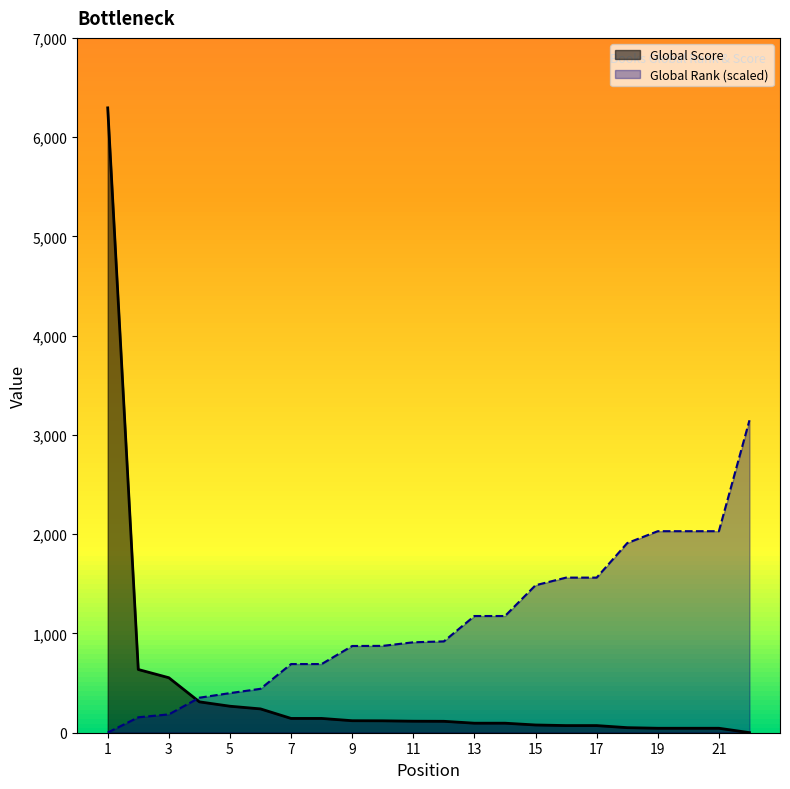

What is the value of the Global Score point at the 7th from the left?

144.0